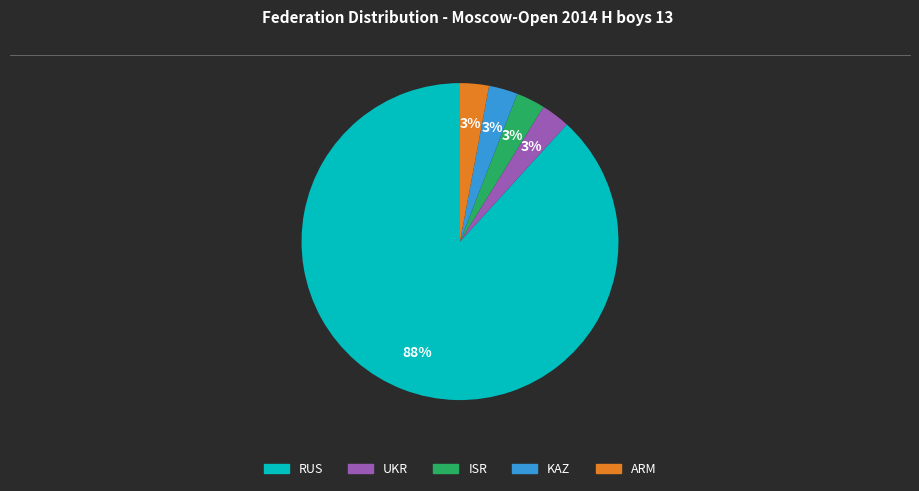

Which slice is the largest?

RUS